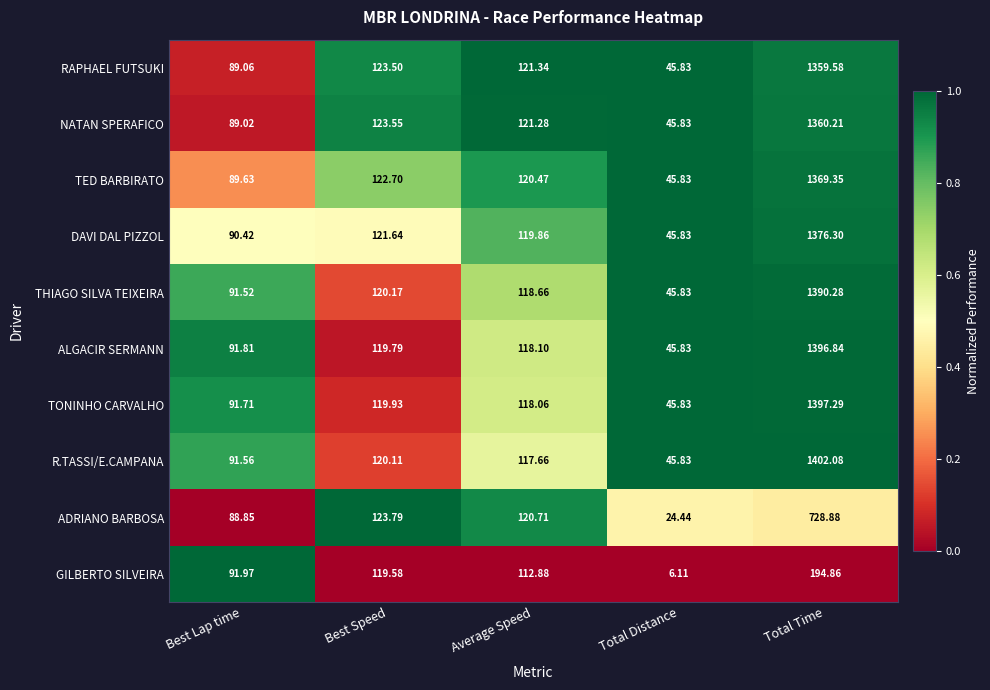

Which label corresponds to the smallest value in the chart?

Total Distance